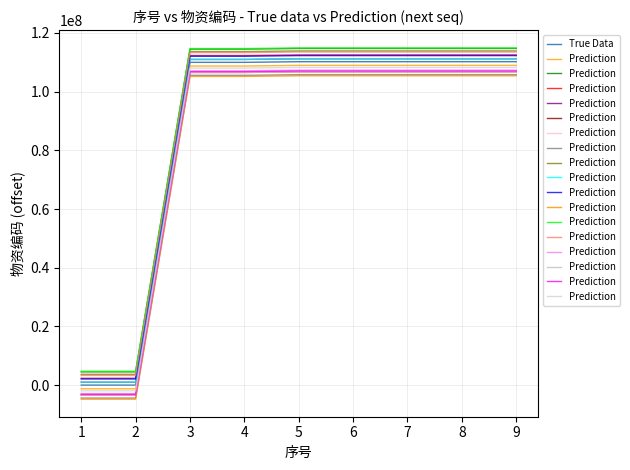

The value of True Data at 3 is 174956218. True or false?

False